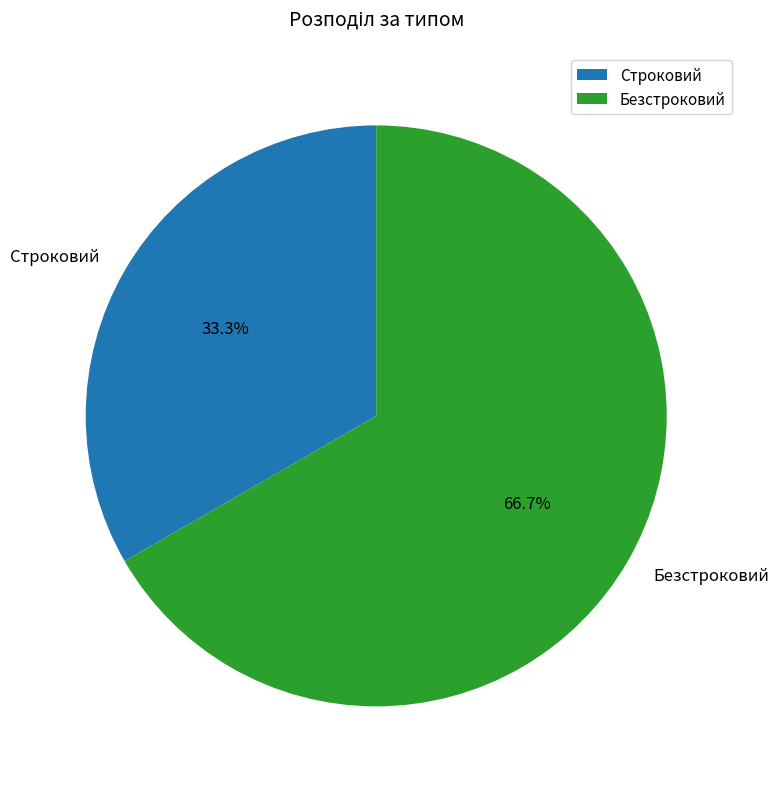

What is the largest slice in the pie chart?

Безстроковий